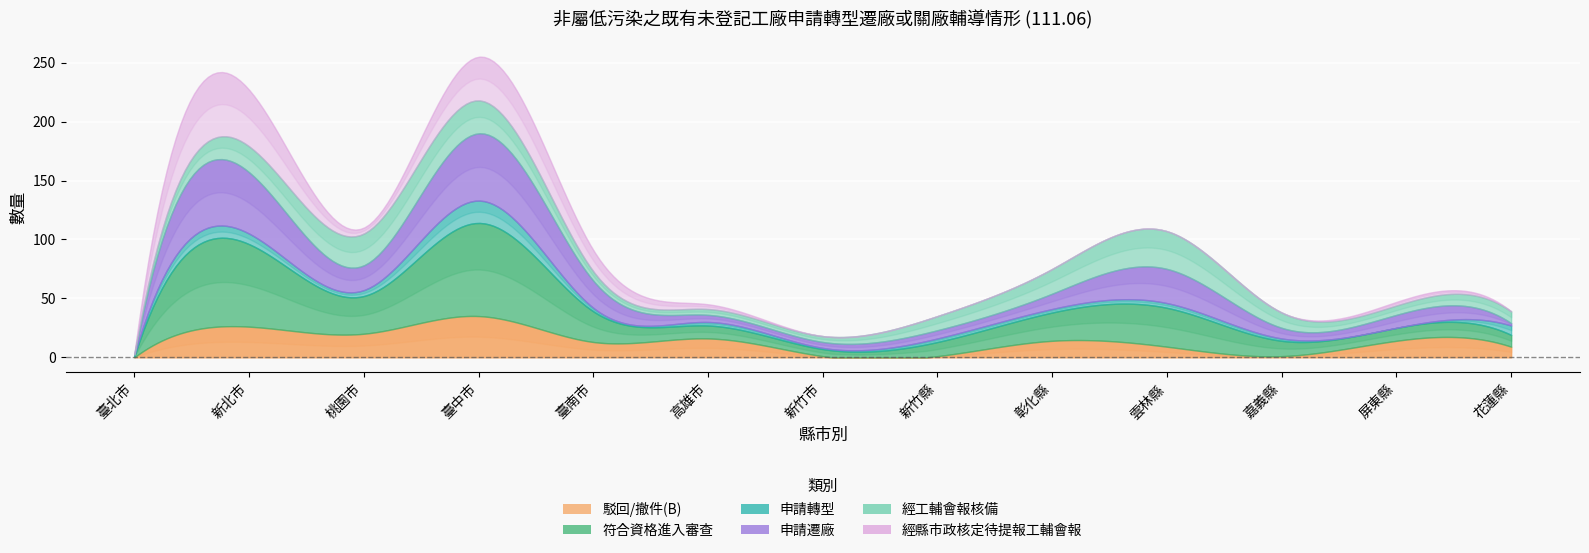

What position from the left is 屏東縣?

12